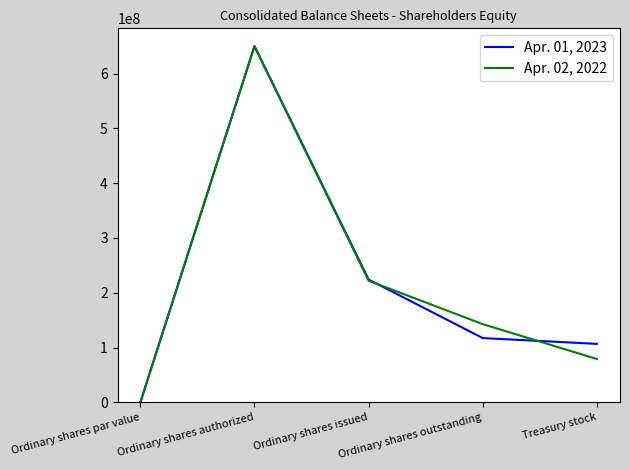

What is the difference between the Apr. 01, 2023 values at Treasury stock and Ordinary shares authorized?

543180795